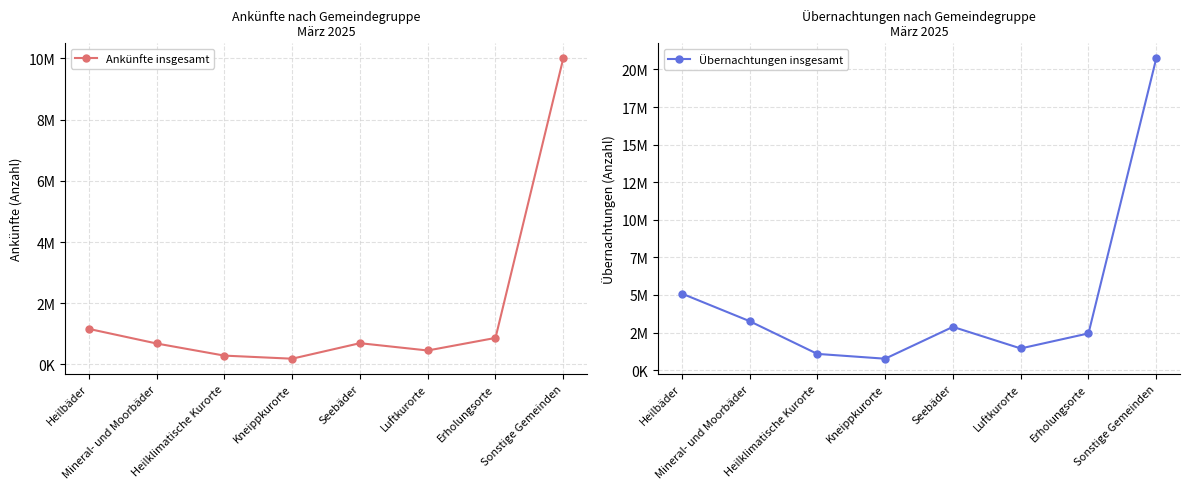

At Kneippkurorte, list the series in order from smallest to largest.

Ankünfte insgesamt, Übernachtungen insgesamt